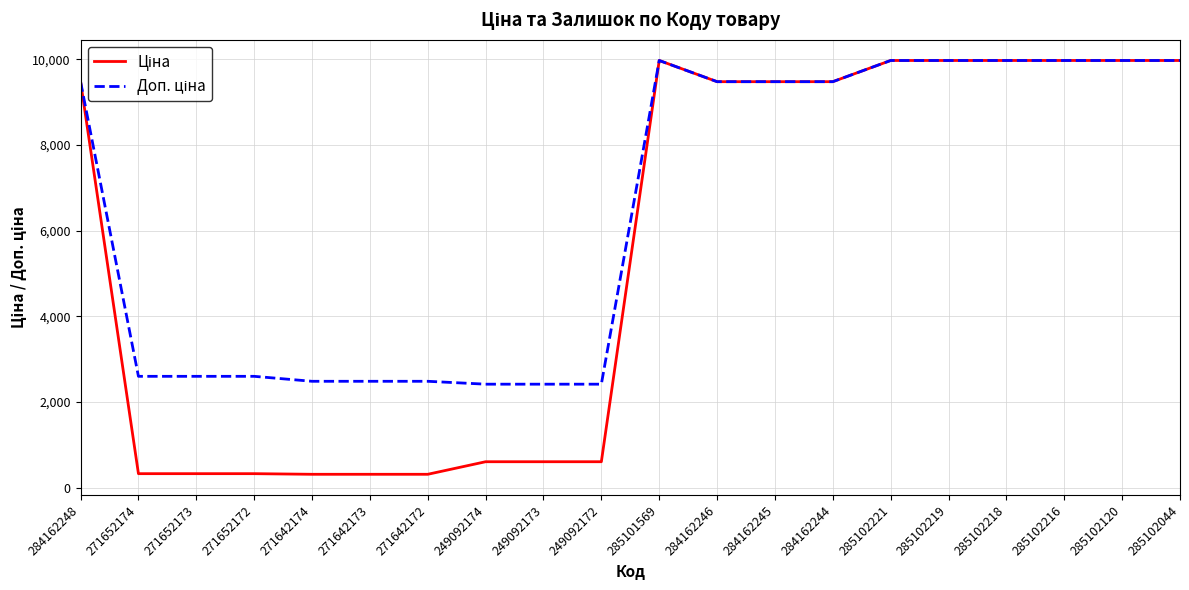

What is the smallest value displayed?

310.3